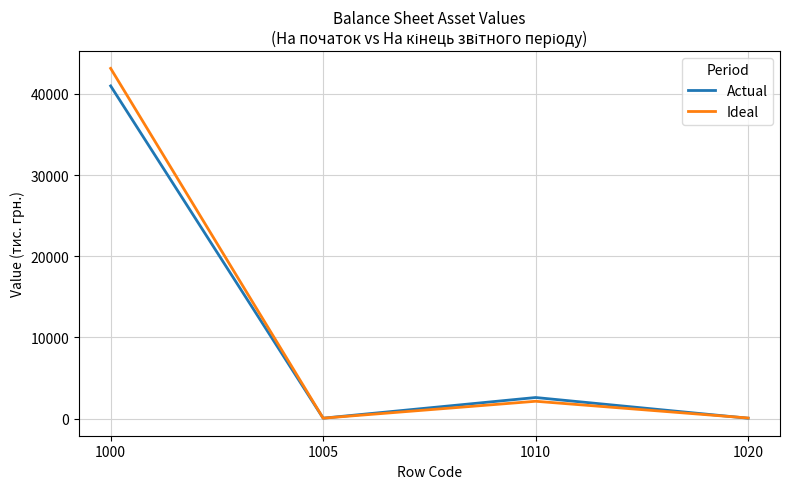

Which series changed the most between 1000 and 1005?

Ideal